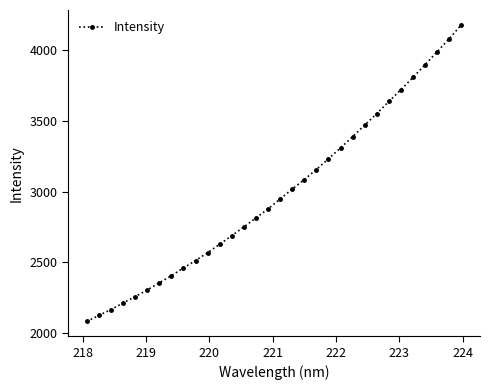

What is the difference between the maximum and minimum values?

2102.7